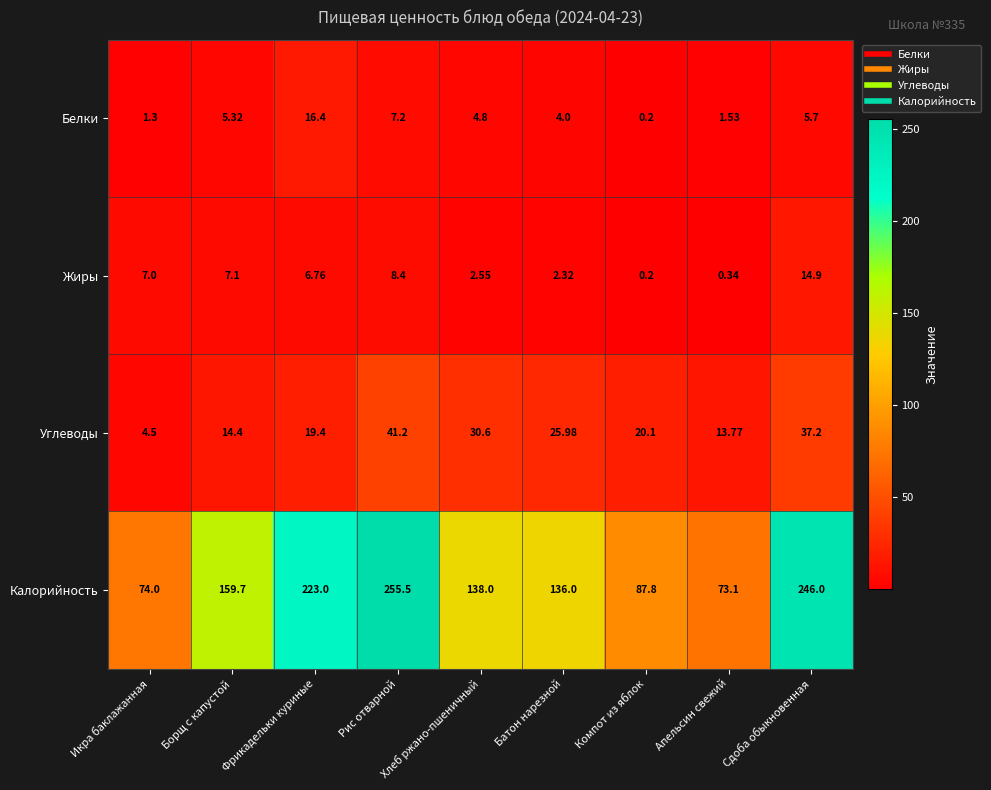

Which series has the widest spread of values?

Калорийность